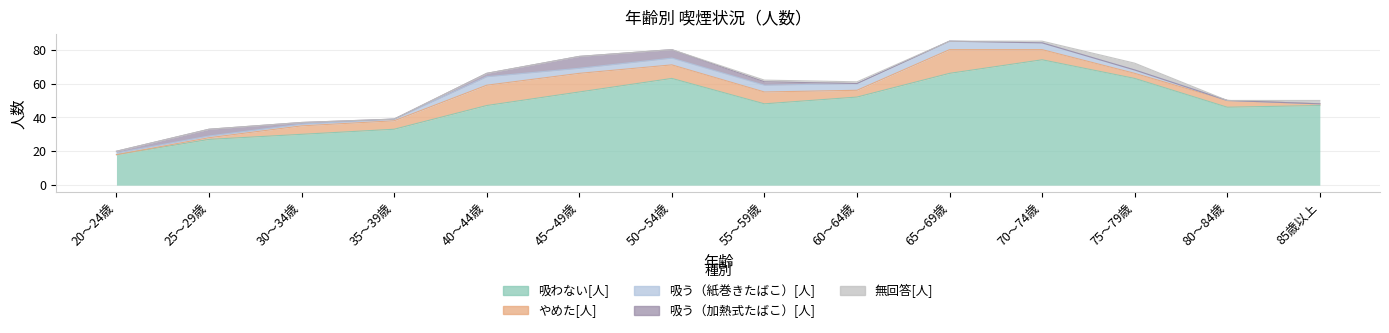

What is the total value across all series at 25～29歳?

33